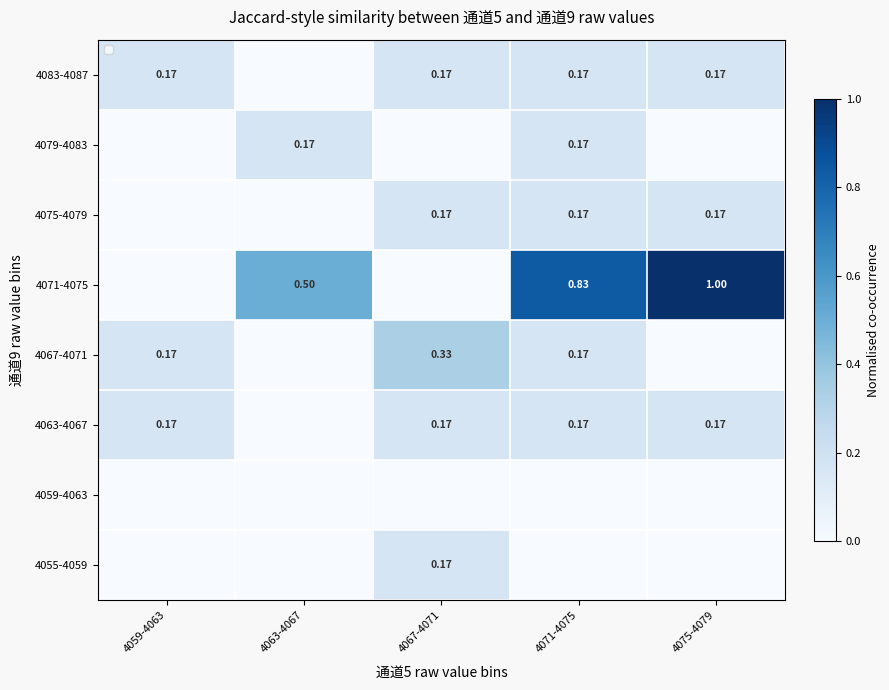

Is the value of 4079-4083 at 4063-4067 greater than the value of 4071-4075 at 4063-4067?

No